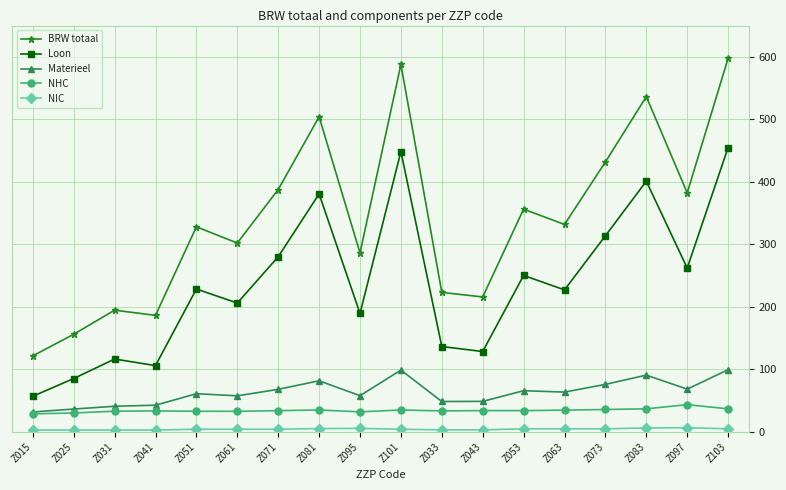

How many lines are shown in the chart?

5